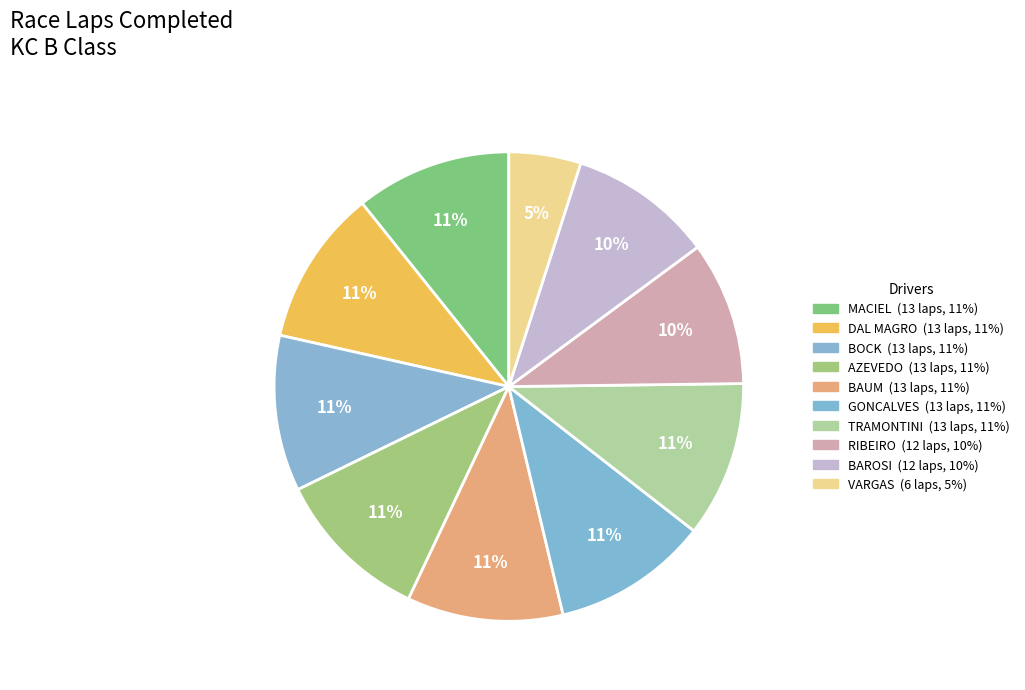

How many slices are in this pie chart?

10